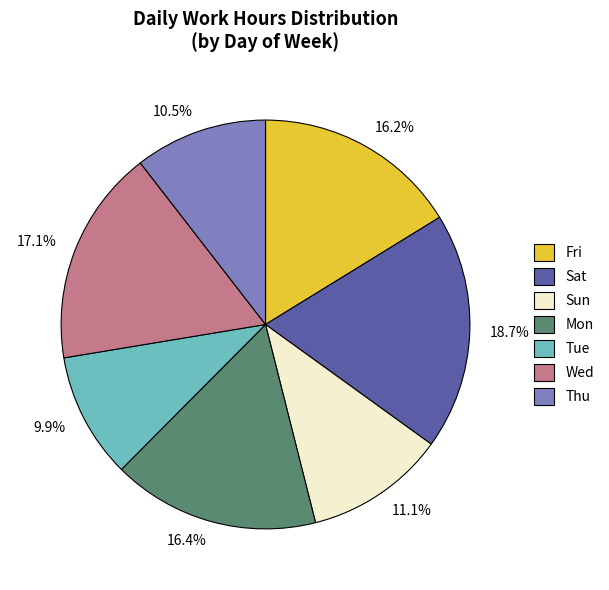

Is there any slice that represents more than half of the pie?

No